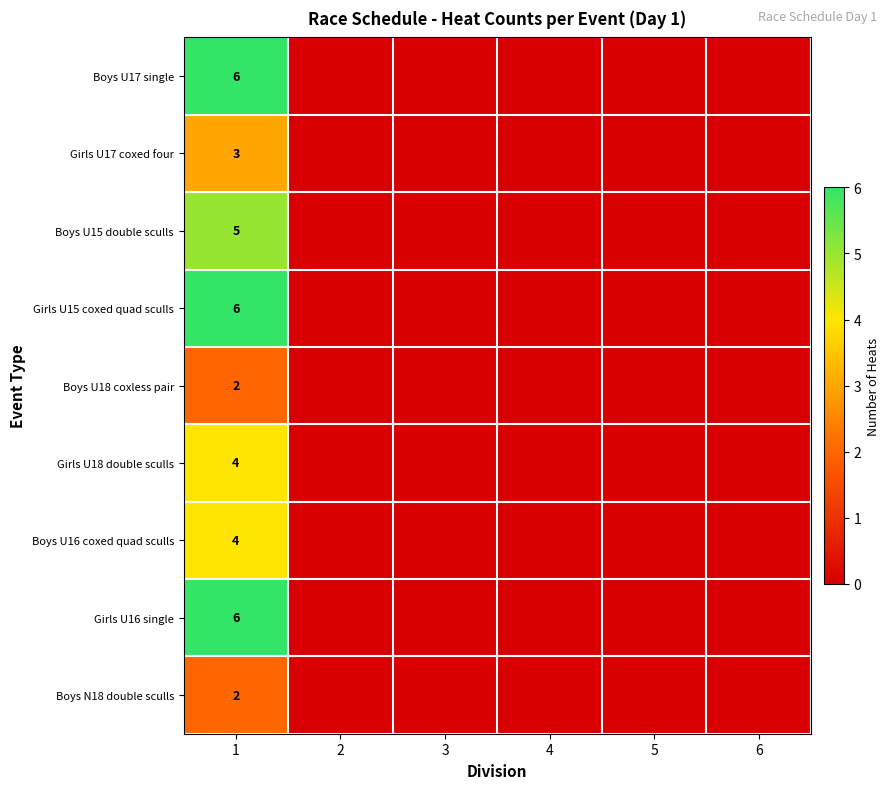

What is the difference between the highest and lowest values at 1?

4